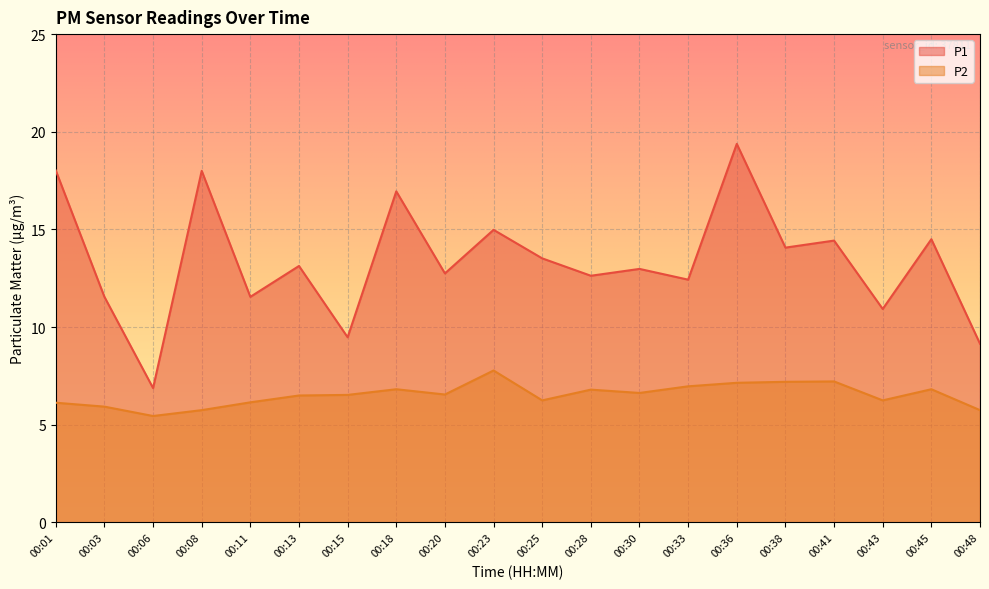

Where does the P1 series first go above 13?

00:01